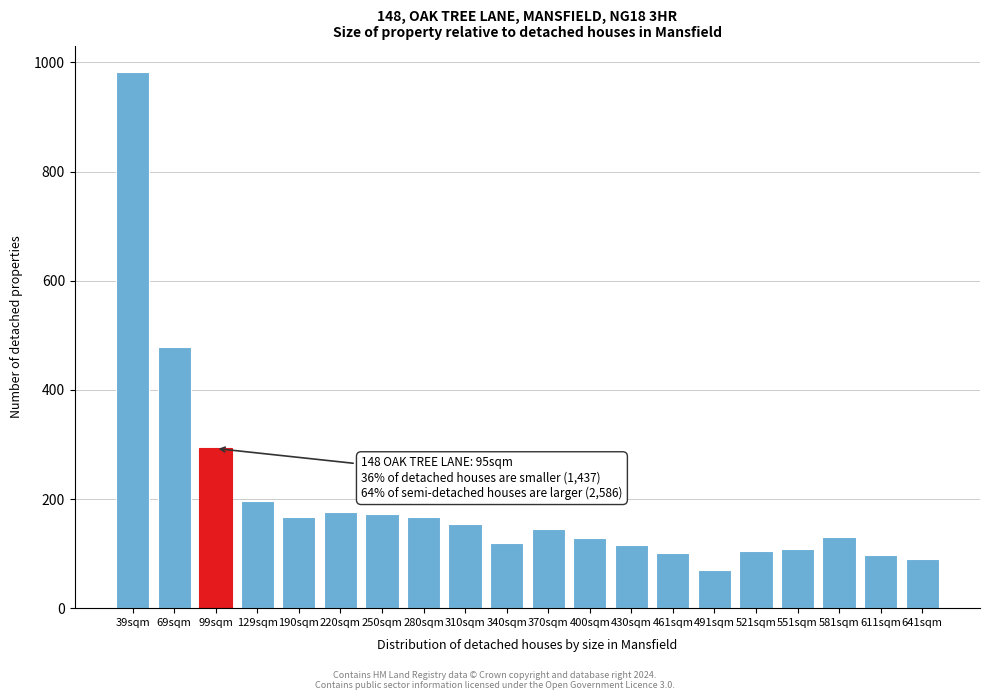

What is the label of the 10th bar from the right?

370sqm